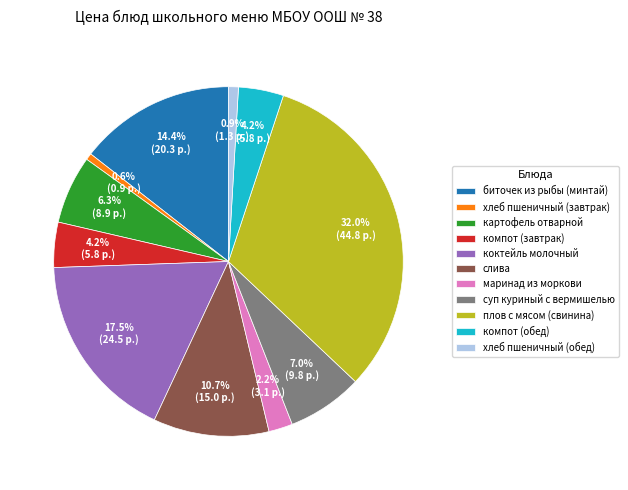

Is the sum of хлеб пшеничный (обед) and хлеб пшеничный (завтрак) greater than half?

No